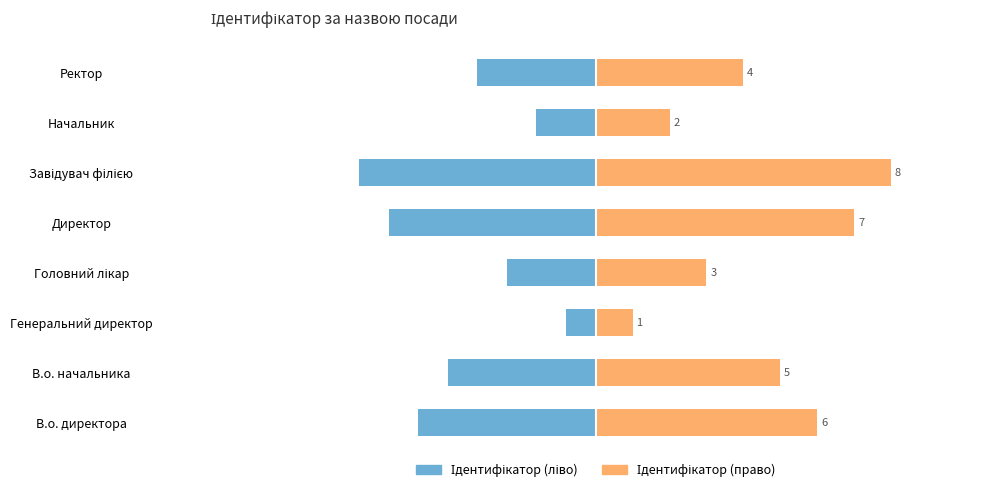

What is the value of the Ідентифікатор (право) bar at the 8th from the left?

4.0